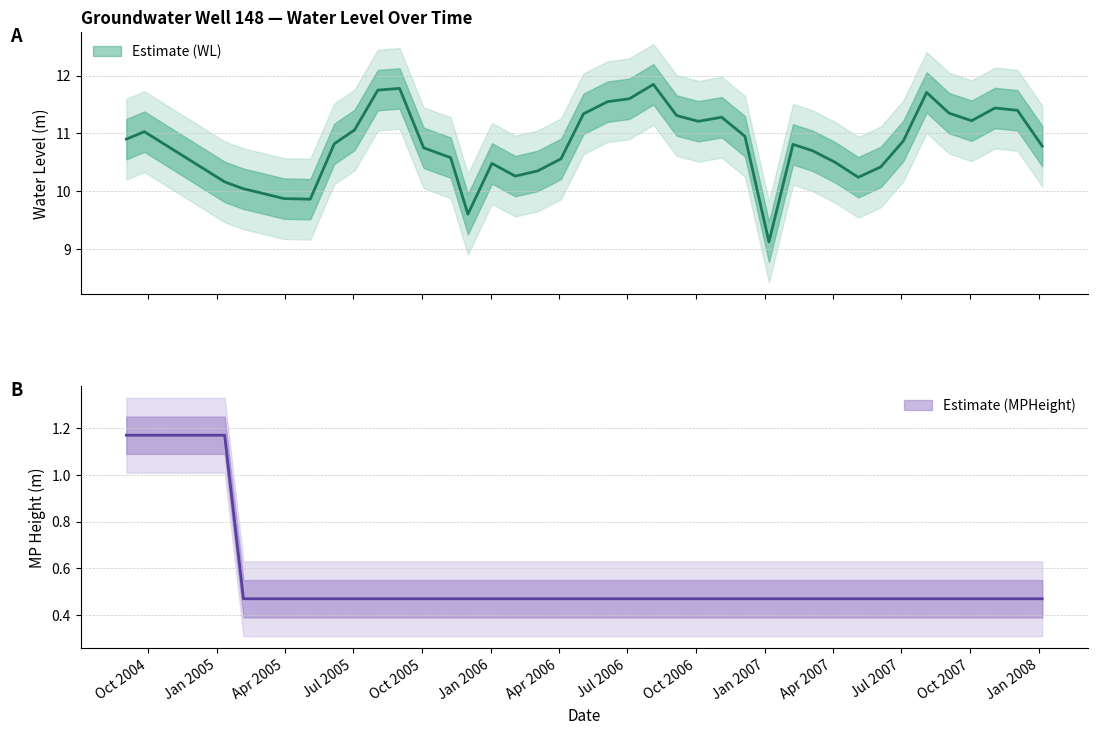

Which label corresponds to the smallest value in the chart?

Jul 2005